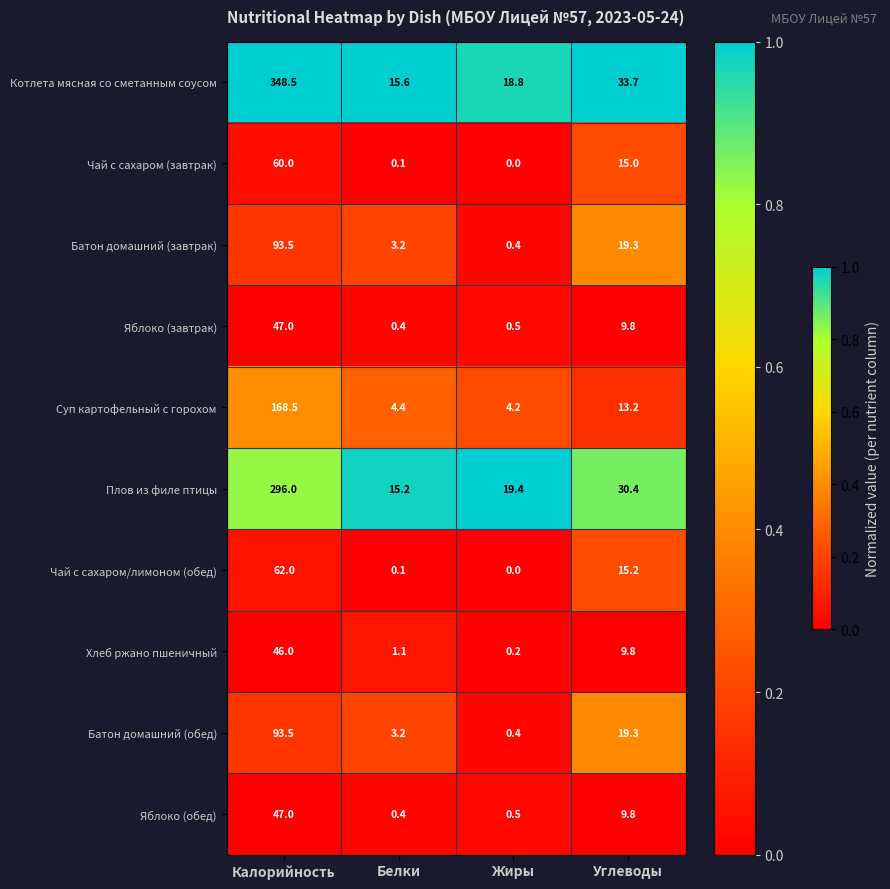

What is the spread (max minus min) of values at Калорийность?

302.5